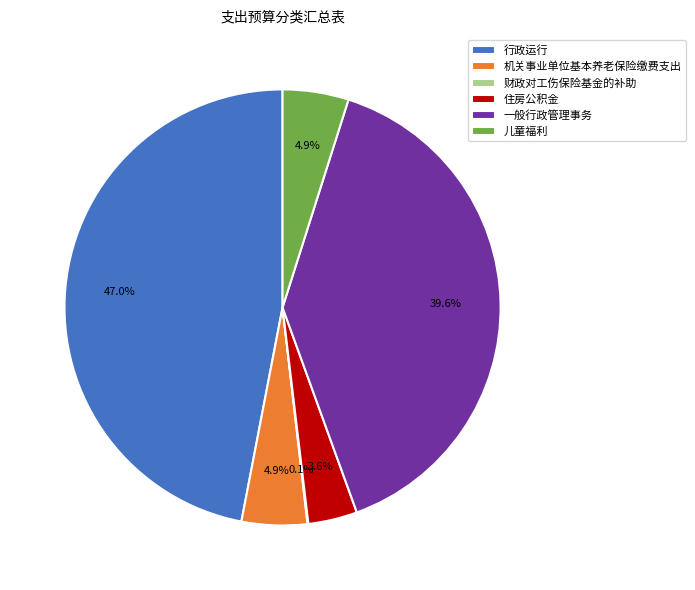

Which category has the biggest portion of the pie?

行政运行